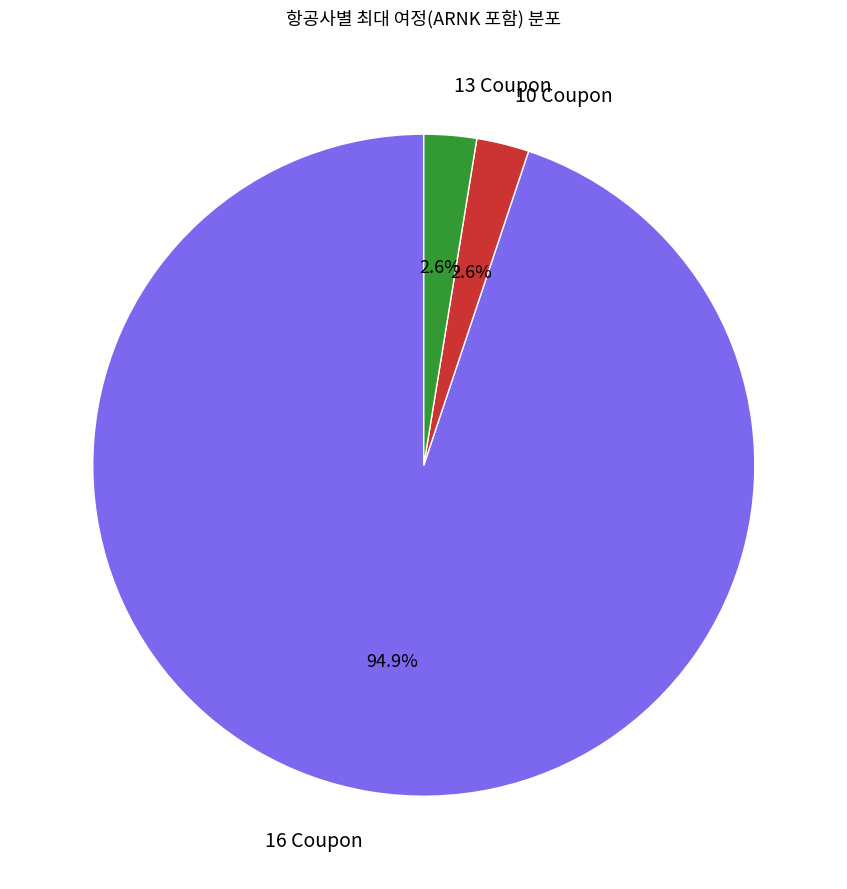

What is the largest slice in the pie chart?

16 Coupon